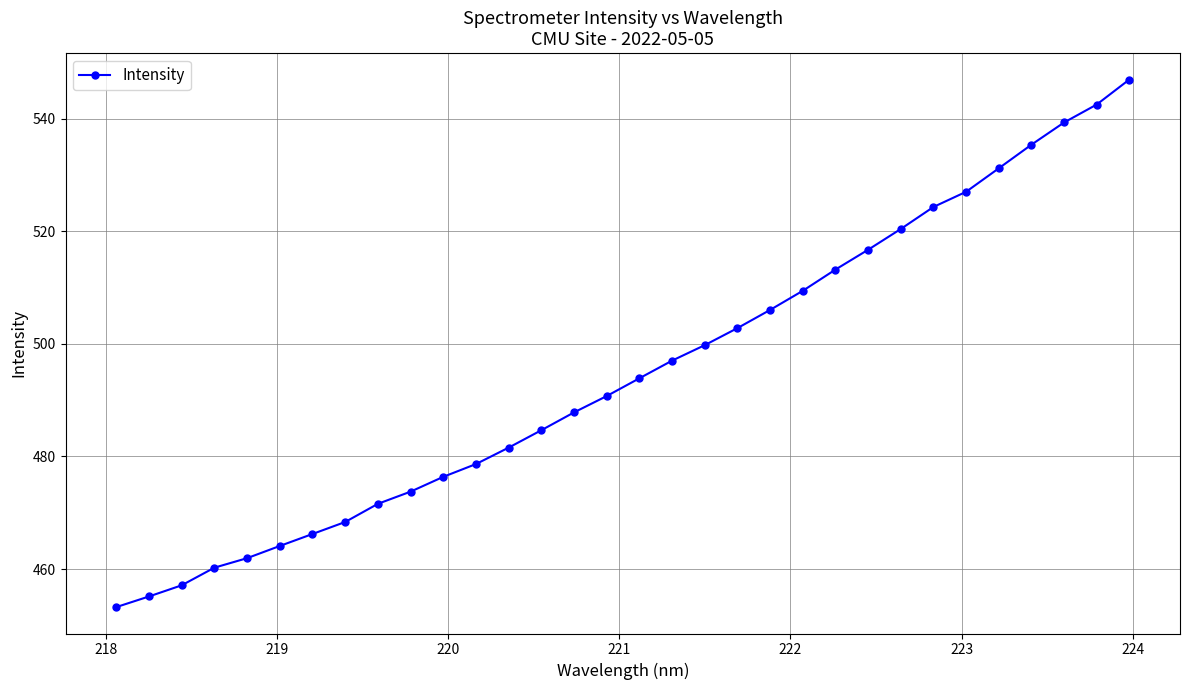

What is the greatest value displayed?

547.0